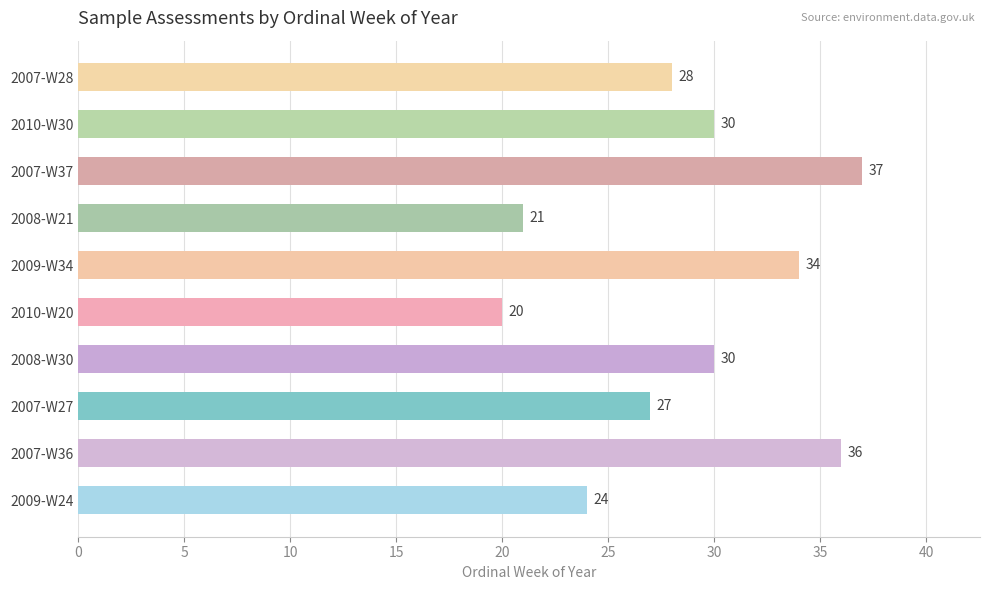

Approximately how many times larger is the value at 2007-W28 compared to 2007-W37?

0.8